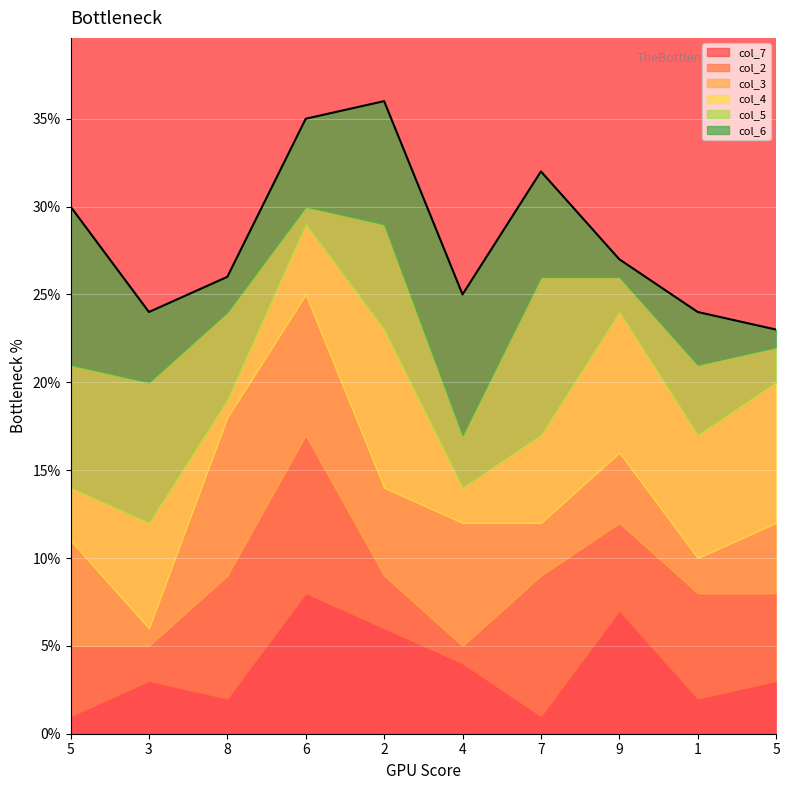

Reading left to right, extract all data points from this chart.

col_7: 5=1	3=3	8=2	6=8	2=6	4=4	7=1	9=7	1=2	5=3
col_2: 5=4	3=2	8=7	6=9	2=3	4=1	7=8	9=5	1=6	5=5
col_3: 5=6	3=1	8=9	6=8	2=5	4=7	7=3	9=4	1=2	5=4
col_4: 5=3	3=6	8=1	6=4	2=9	4=2	7=5	9=8	1=7	5=8
col_5: 5=7	3=8	8=5	6=1	2=6	4=3	7=9	9=2	1=4	5=2
col_6: 5=9	3=4	8=2	6=5	2=7	4=8	7=6	9=1	1=3	5=1